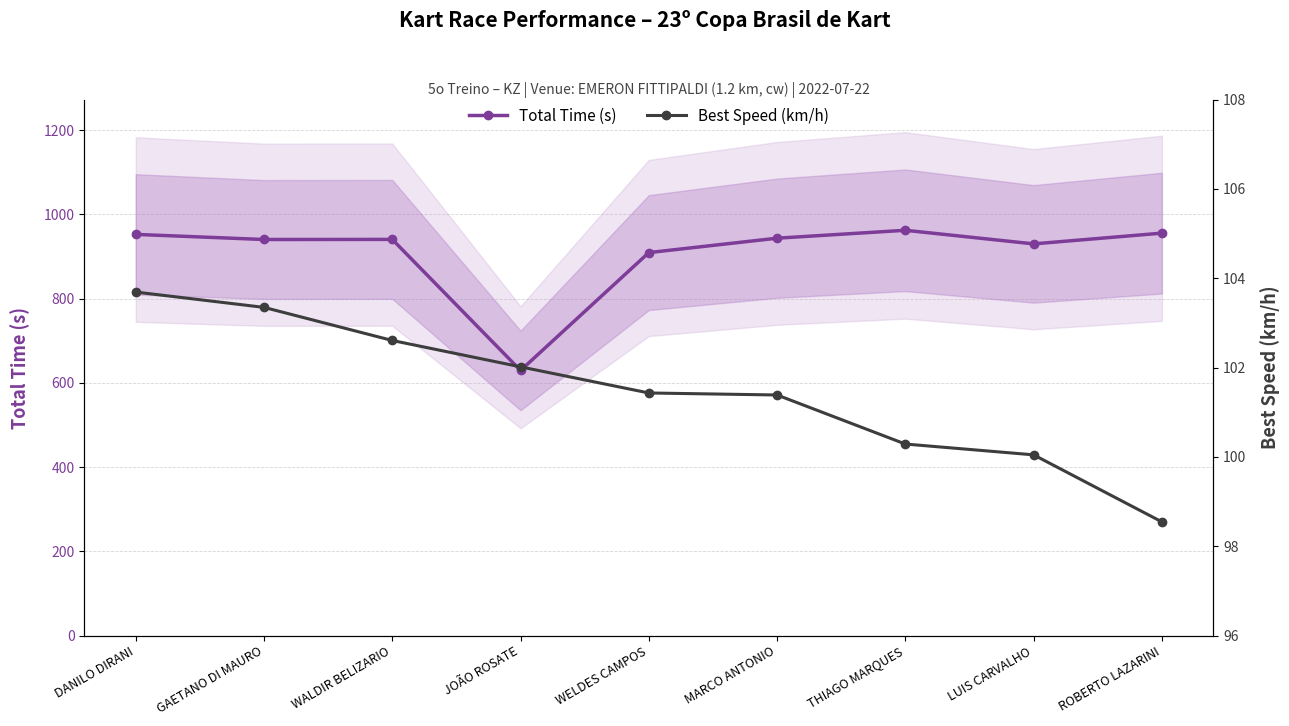

What are all the series names shown in the legend?

Total Time (s), Best Speed (km/h)